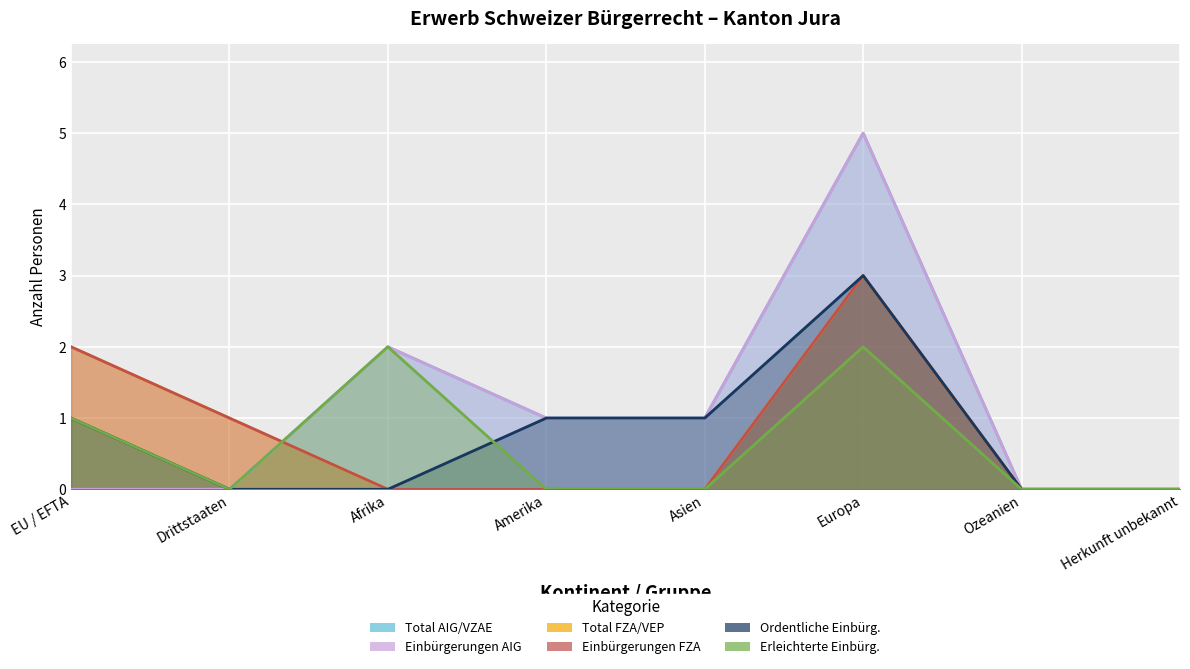

What is the label of the 6th point from the right?

Afrika